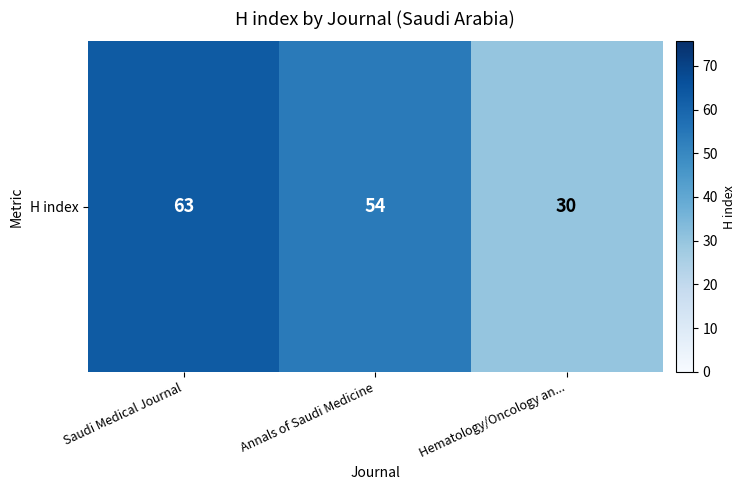

Where is the data nearest to the value 46?

Annals of Saudi Medicine